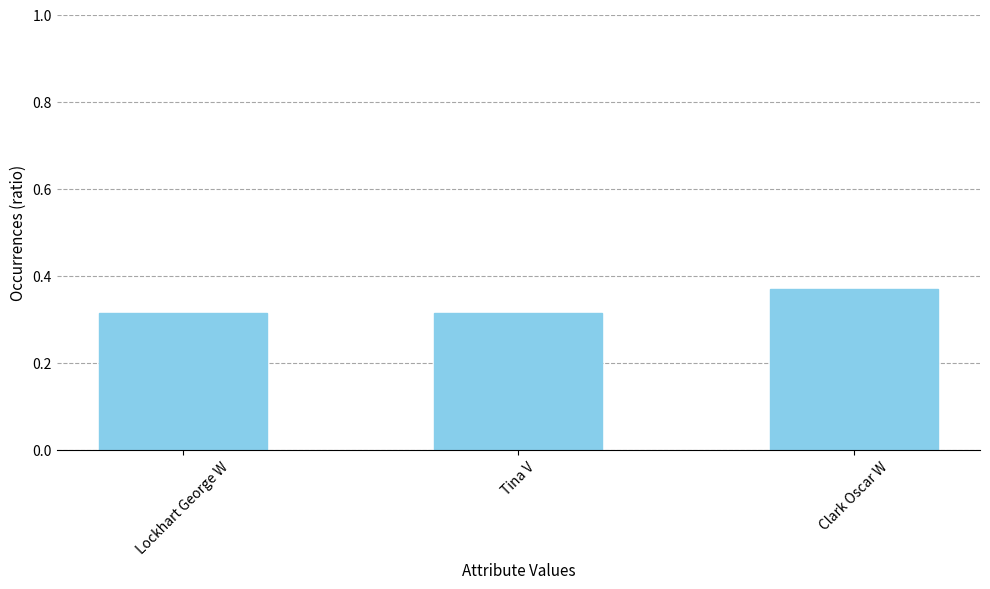

Which label corresponds to the largest value in the chart?

Clark Oscar W